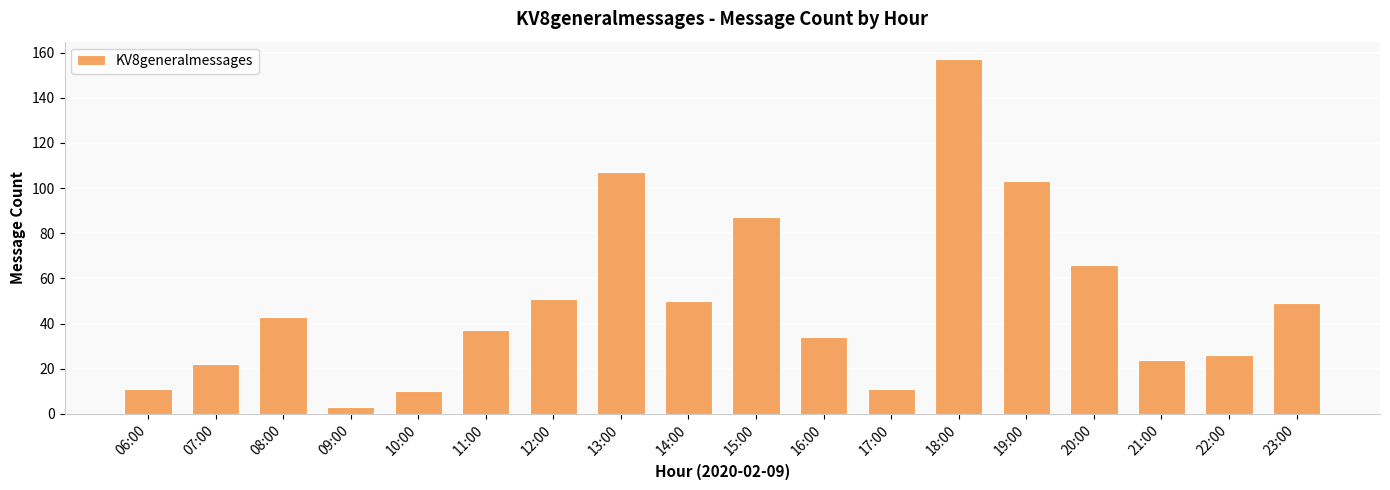

Reading right to left, list all the values displayed in this chart.

23:00=49	22:00=26	21:00=24	20:00=66	19:00=103	18:00=157	17:00=11	16:00=34	15:00=87	14:00=50	13:00=107	12:00=51	11:00=37	10:00=10	09:00=3	08:00=43	07:00=22	06:00=11